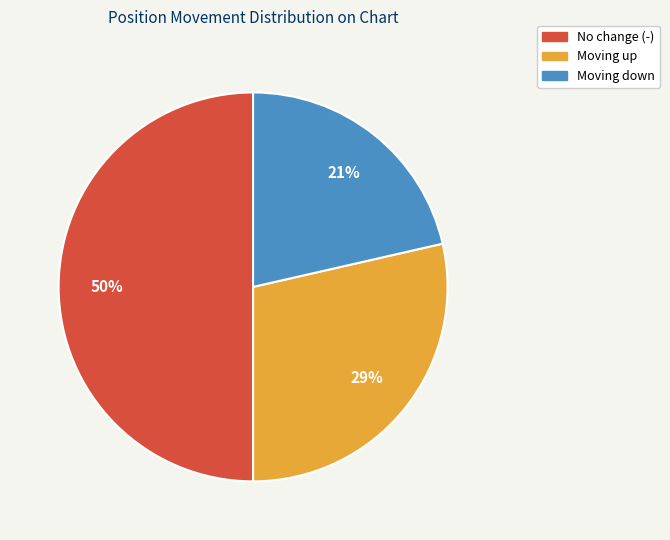

To the nearest percent, what portion does Moving up represent?

29%